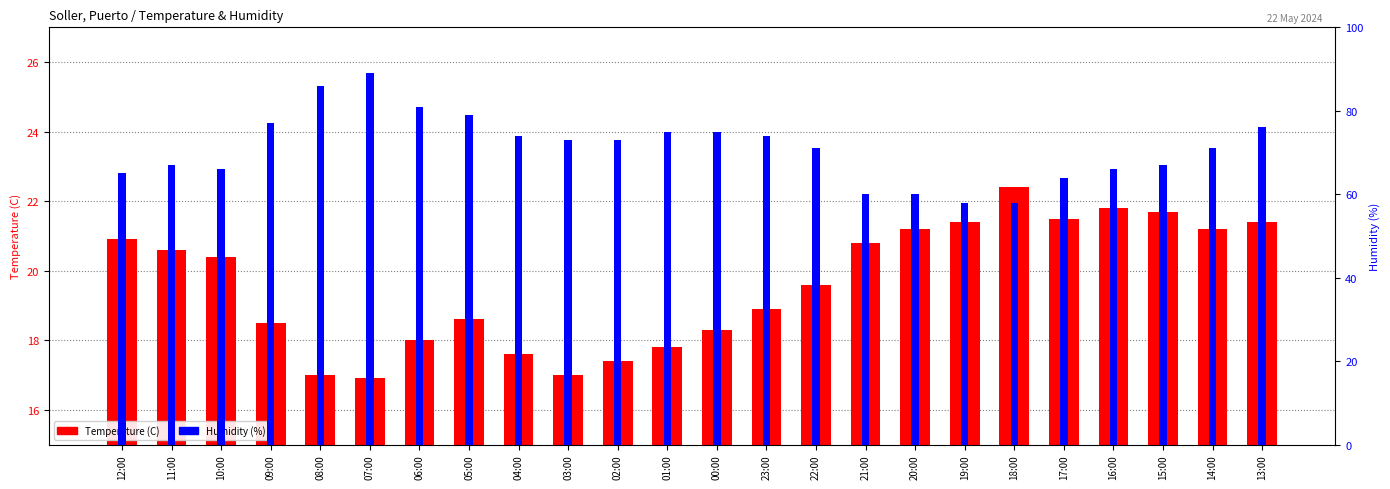

How many data points in Humidity (%) are above 73?

10